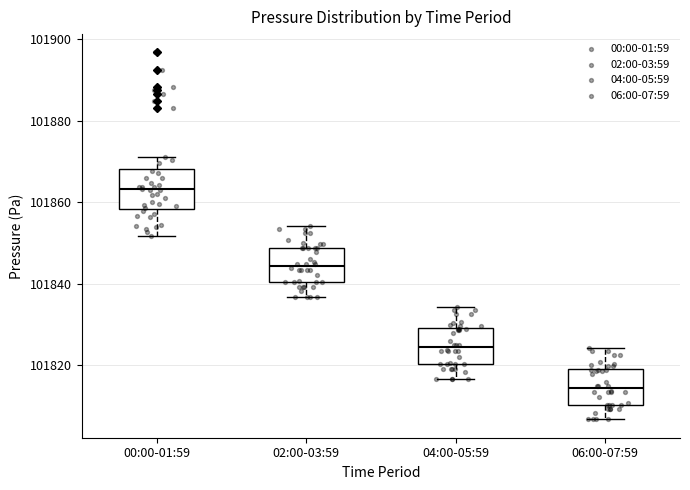

Where does the median line of the box for 00:00-01:59 sit on the y-axis? The values are not printed on the chart, so give them approximately, as read against the axis.

101864